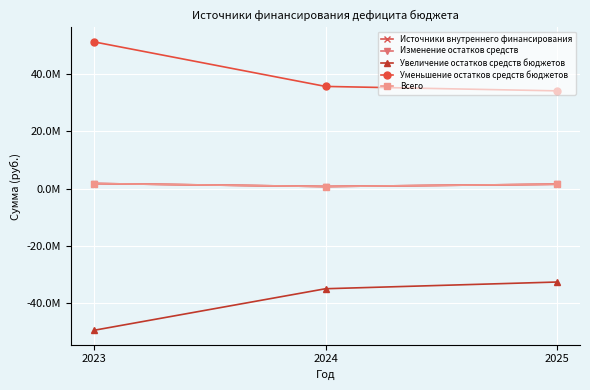

What is the value of the Увеличение остатков средств бюджетов point at the 3rd from the left?

-32583390.0